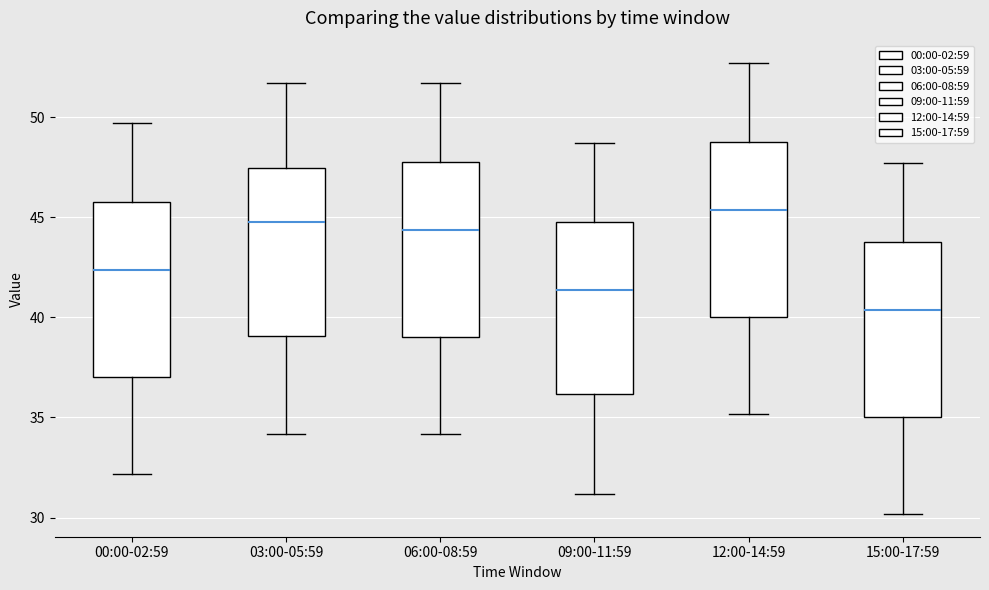

Reading left to right, transcribe this box plot: for each box, give where its median line is, the range the box spans, and where its two whiskers end, as read against the y-axis. The values are not printed on the chart, so give them approximately, as read against the axis.

00:00-02:59: median 42.5, box 37.0 to 46.0, whiskers 32.0 to 49.5
03:00-05:59: median 45.0, box 39.0 to 47.5, whiskers 34.0 to 51.5
06:00-08:59: median 44.5, box 39.0 to 48.0, whiskers 34.0 to 51.5
09:00-11:59: median 41.5, box 36.0 to 45.0, whiskers 31.0 to 48.5
12:00-14:59: median 45.5, box 40.0 to 49.0, whiskers 35.0 to 52.5
15:00-17:59: median 40.5, box 35.0 to 44.0, whiskers 30.0 to 47.5